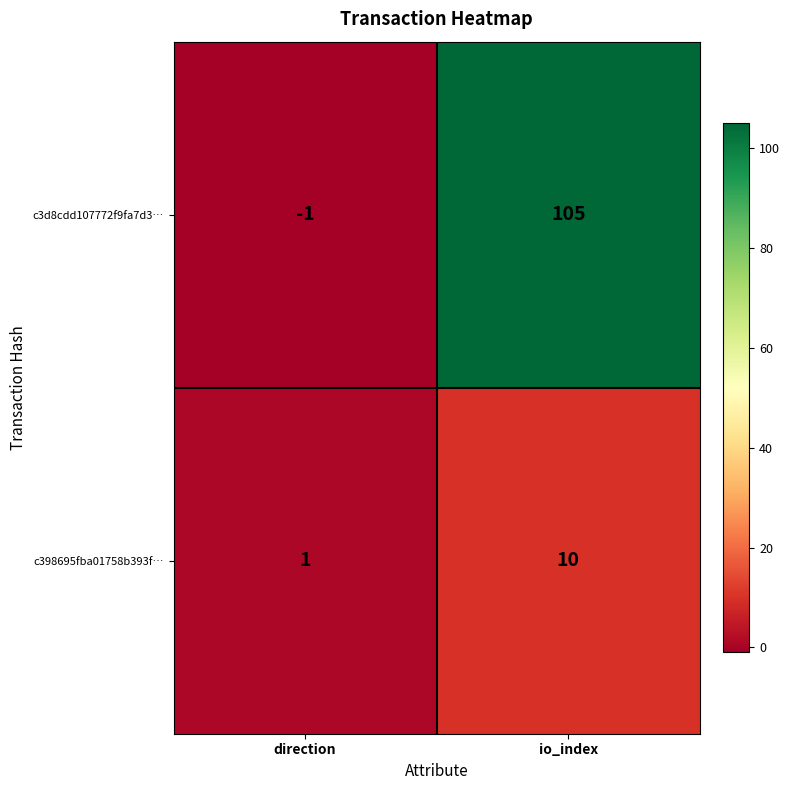

How many distinct data groups are displayed?

2